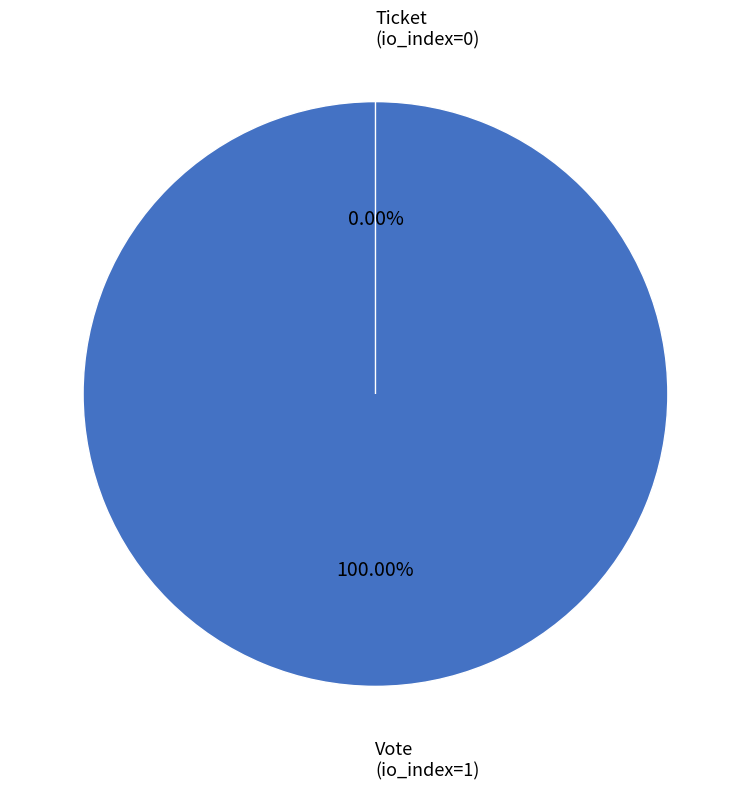

Is it true that Vote (io_index=1) is 100% of the pie?

True